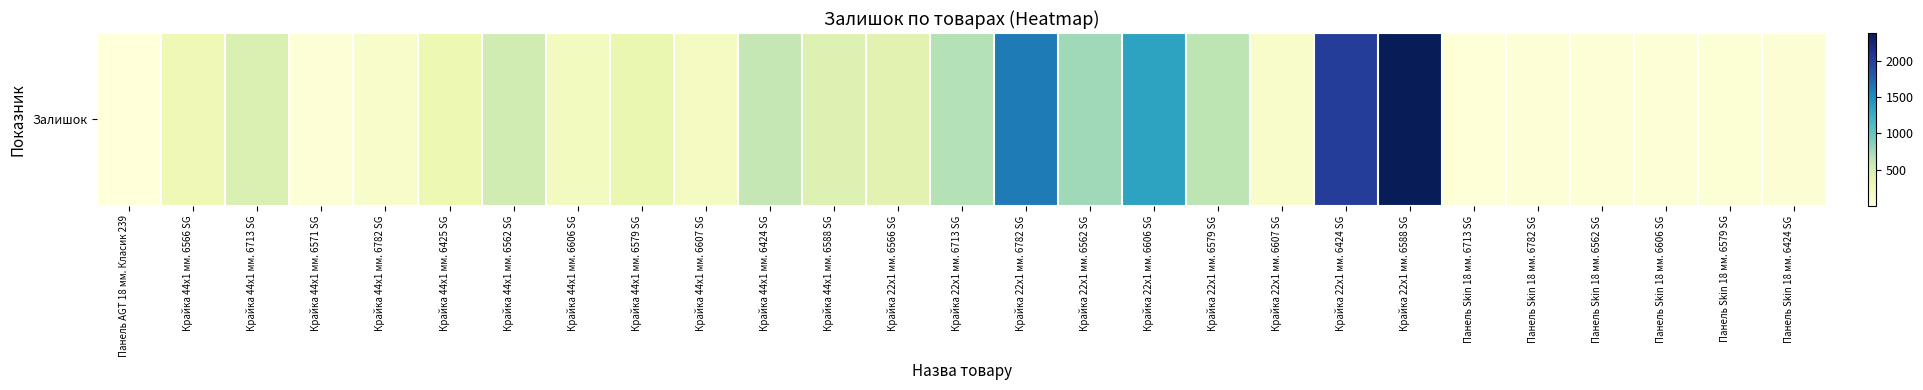

Reading left to right, transcribe all the data shown in this chart.

Панель AGT 18 мм. Класик 239=2	Крайка 44x1 мм. 6566 SG=269	Крайка 44x1 мм. 6713 SG=440	Крайка 44x1 мм. 6571 SG=30	Крайка 44x1 мм. 6782 SG=112	Крайка 44x1 мм. 6425 SG=296	Крайка 44x1 мм. 6562 SG=531	Крайка 44x1 мм. 6606 SG=189	Крайка 44x1 мм. 6579 SG=327	Крайка 44x1 мм. 6607 SG=180	Крайка 44x1 мм. 6424 SG=615	Крайка 44x1 мм. 6588 SG=427	Крайка 22x1 мм. 6566 SG=384	Крайка 22x1 мм. 6713 SG=680	Крайка 22x1 мм. 6782 SG=1614	Крайка 22x1 мм. 6562 SG=759	Крайка 22x1 мм. 6606 SG=1350	Крайка 22x1 мм. 6579 SG=640	Крайка 22x1 мм. 6607 SG=111	Крайка 22x1 мм. 6424 SG=2023	Крайка 22x1 мм. 6588 SG=2387	Панель Skin 18 мм. 6713 SG=20	Панель Skin 18 мм. 6782 SG=32	Панель Skin 18 мм. 6562 SG=30	Панель Skin 18 мм. 6606 SG=38	Панель Skin 18 мм. 6579 SG=44	Панель Skin 18 мм. 6424 SG=50